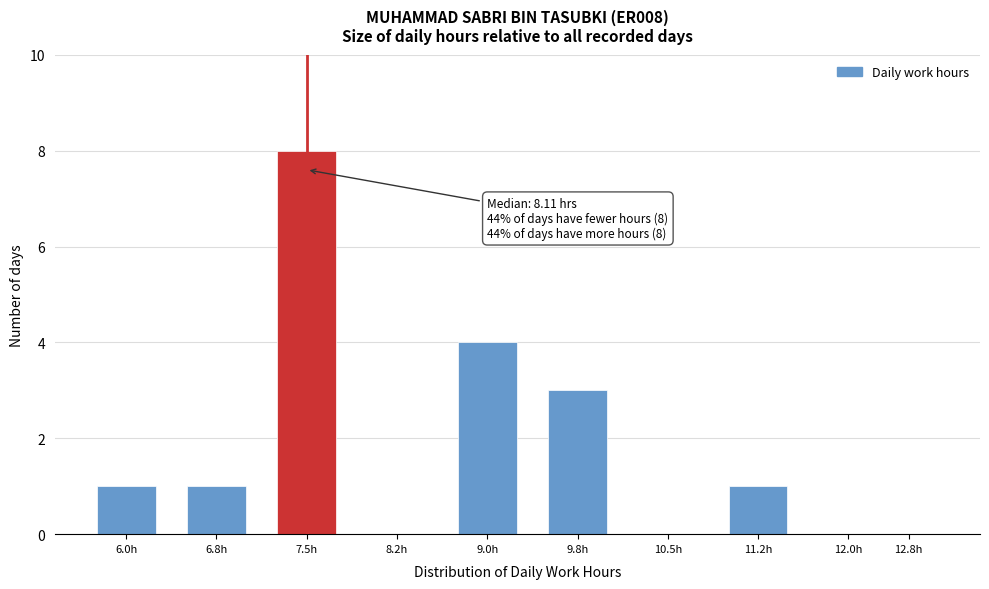

Reading left to right, list all the values displayed in this chart.

6.0h=1	6.8h=1	7.5h=8	8.2h=0	9.0h=4	9.8h=3	10.5h=0	11.2h=1	12.0h=0	12.8h=0